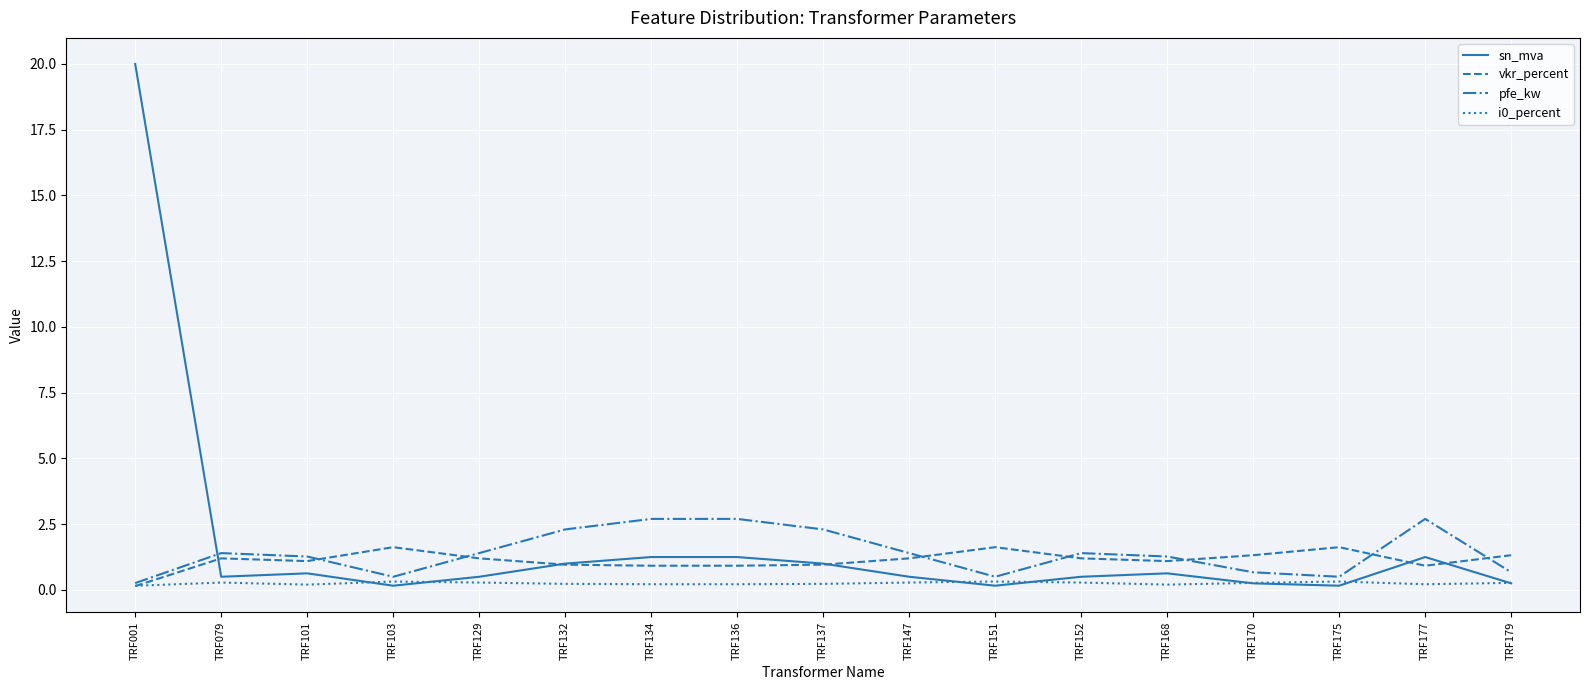

How many values in the pfe_kw series exceed 1?

11